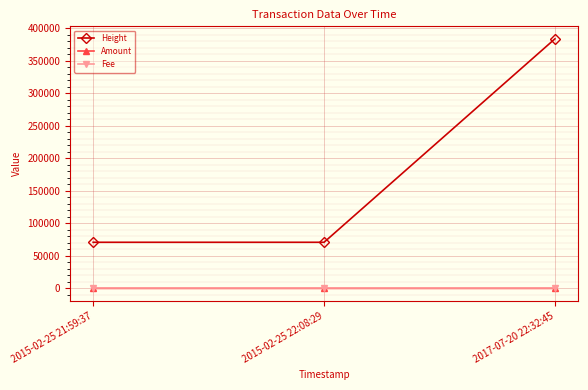

Which series has the largest range (max minus min)?

Height